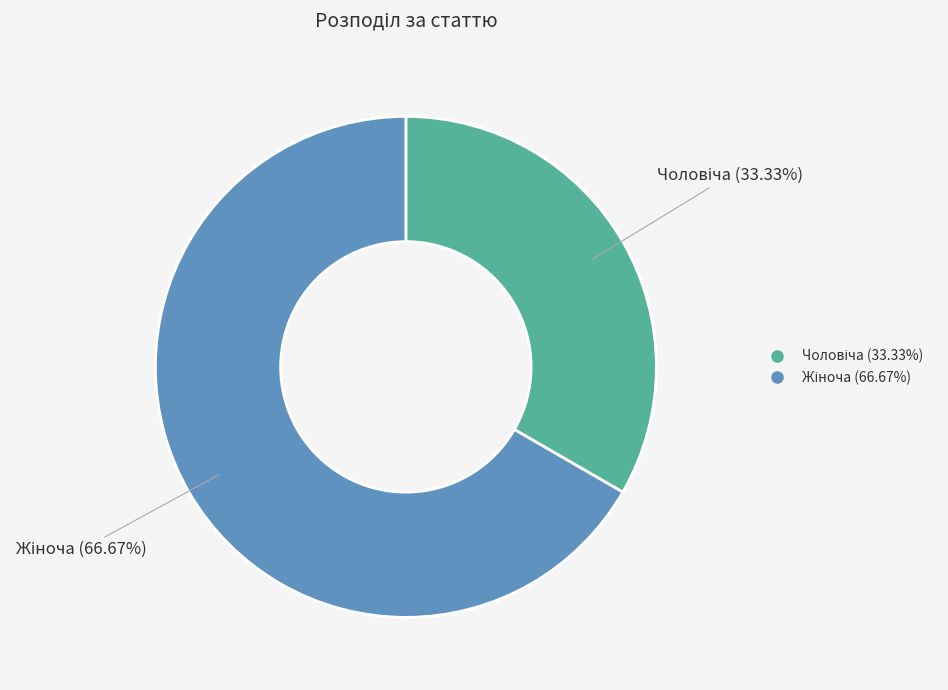

How many slices are in this pie chart?

2